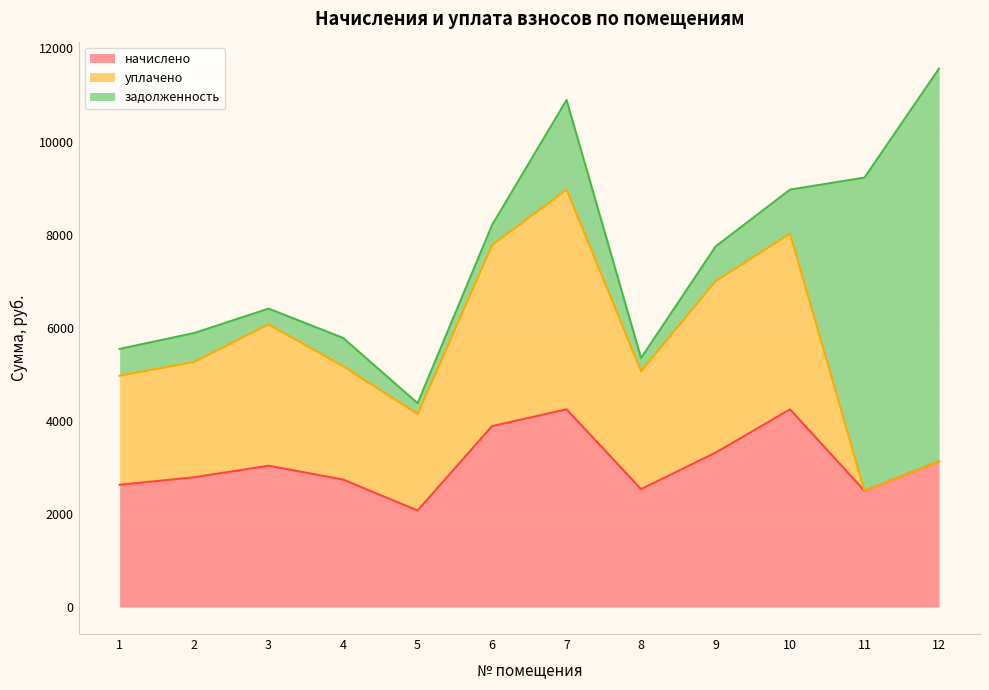

Reading left to right, transcribe all the data shown in this chart.

начислено: 2626.8	2788.3	3036.7	2738.6	2074.1	3887.5	4247.6	2533.7	3316.1	4247.6	2496.4	3129.8
уплачено: 2343.1	2478.5	3036.7	2434.3	2074.1	3887.5	4719.6	2533.7	3684.6	3775.7	0.0	0.0
задолженность: 575.9	619.6	337.4	608.6	230.5	431.9	1925.5	281.5	744.1	943.9	6729.5	8437.0